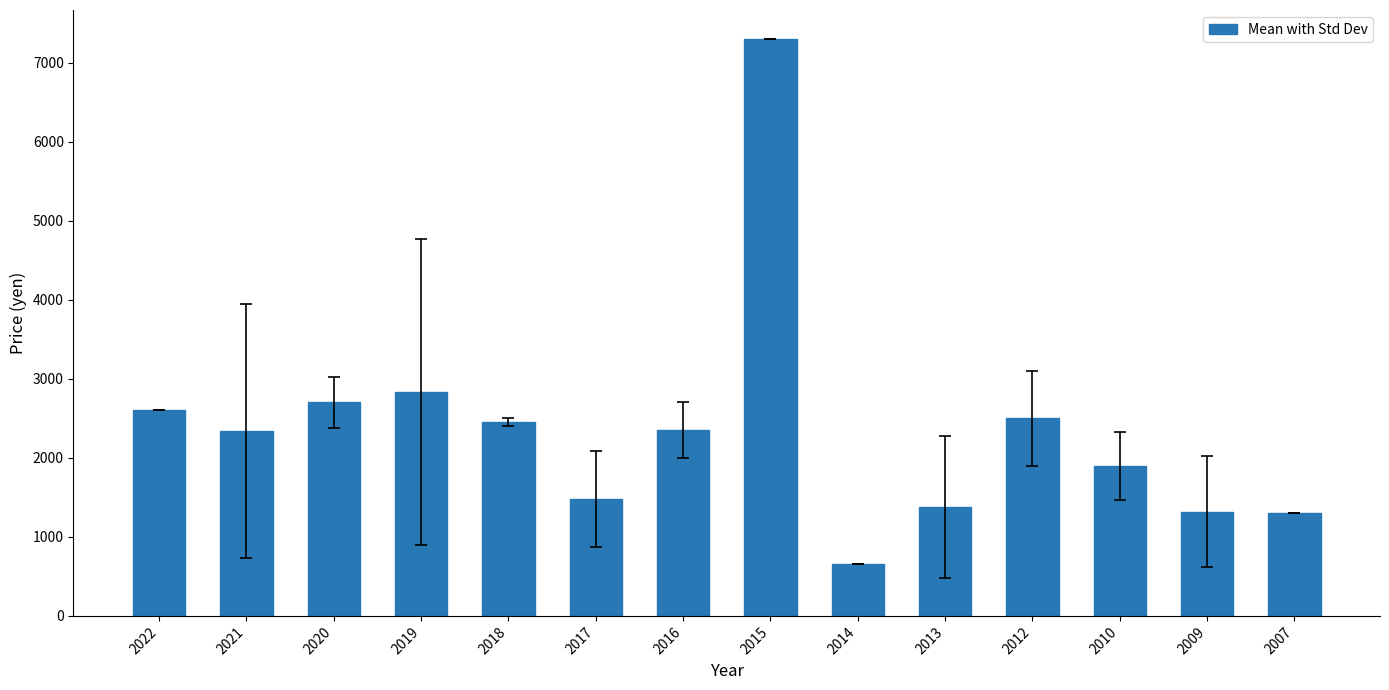

What is the change in value from 2020 to 2015?

+4600.0